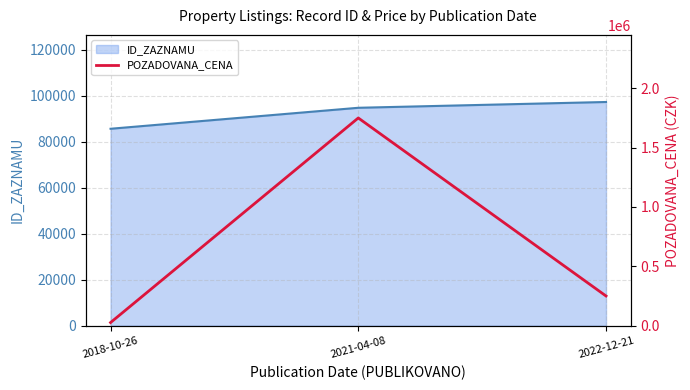

Which category has the lowest value in the ID_ZAZNAMU series?

2018-10-26